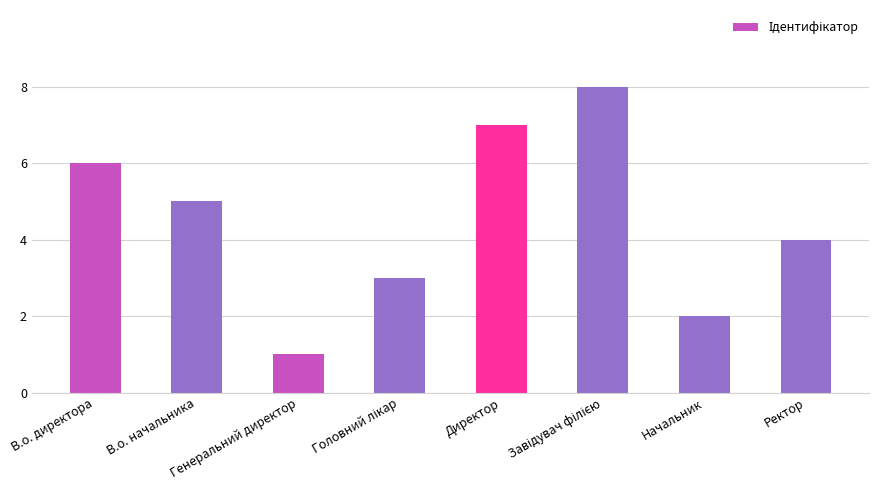

How many bars are there in total?

8